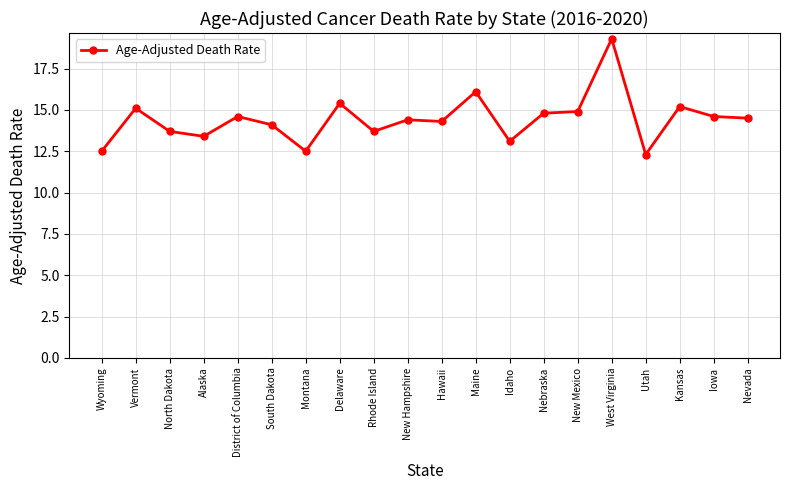

Reading left to right, extract all data points from this chart.

12.5	15.1	13.7	13.4	14.6	14.1	12.5	15.4	13.7	14.4	14.3	16.1	13.1	14.8	14.9	19.3	12.3	15.2	14.6	14.5